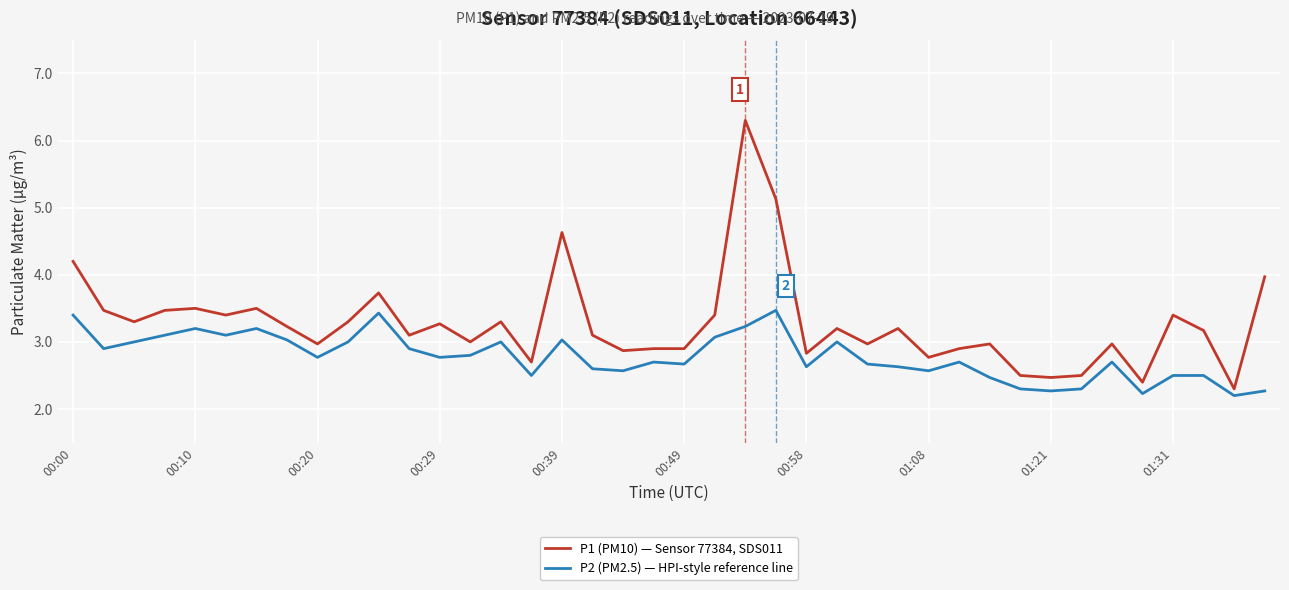

What is the minimum value for P1 (PM10) — Sensor 77384, SDS011?

2.3